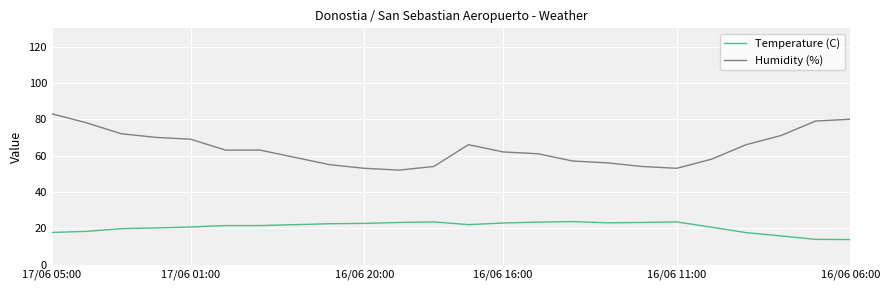

What is the minimum value for Humidity (%)?

52.0